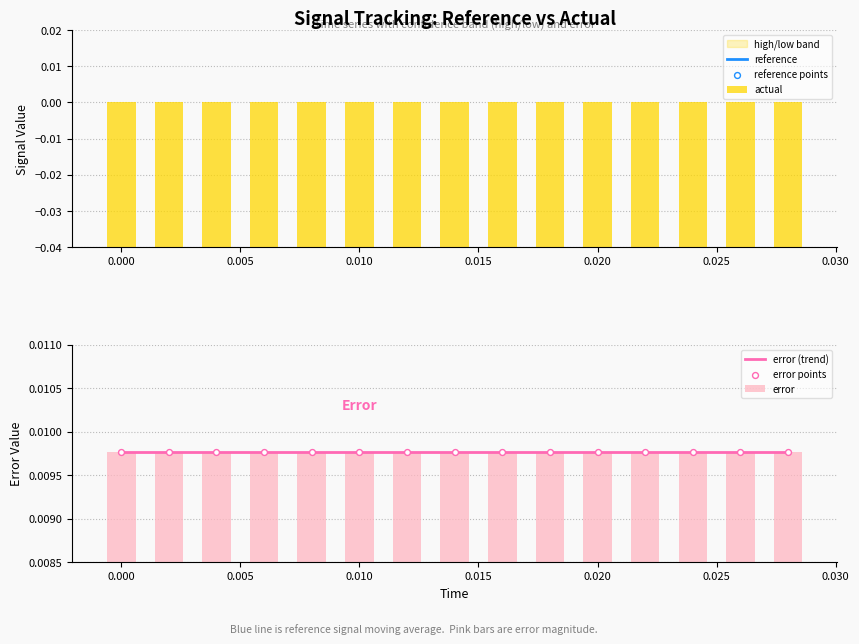

Is the value of error points at 0.000 greater than the value of actual at 10?

Yes